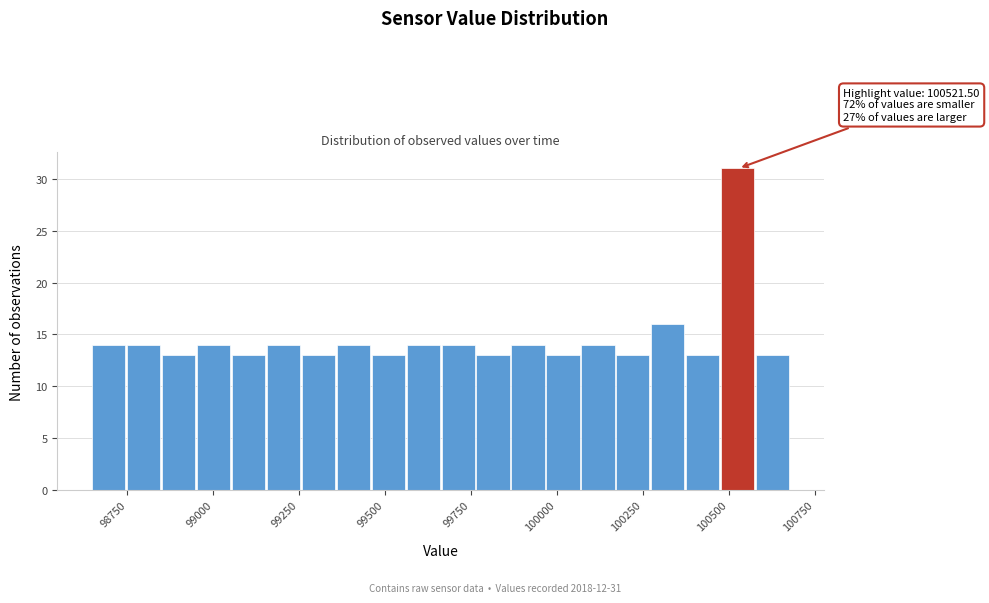

Read against the x-axis, roughly where is the centre of the tallest bar?

100550